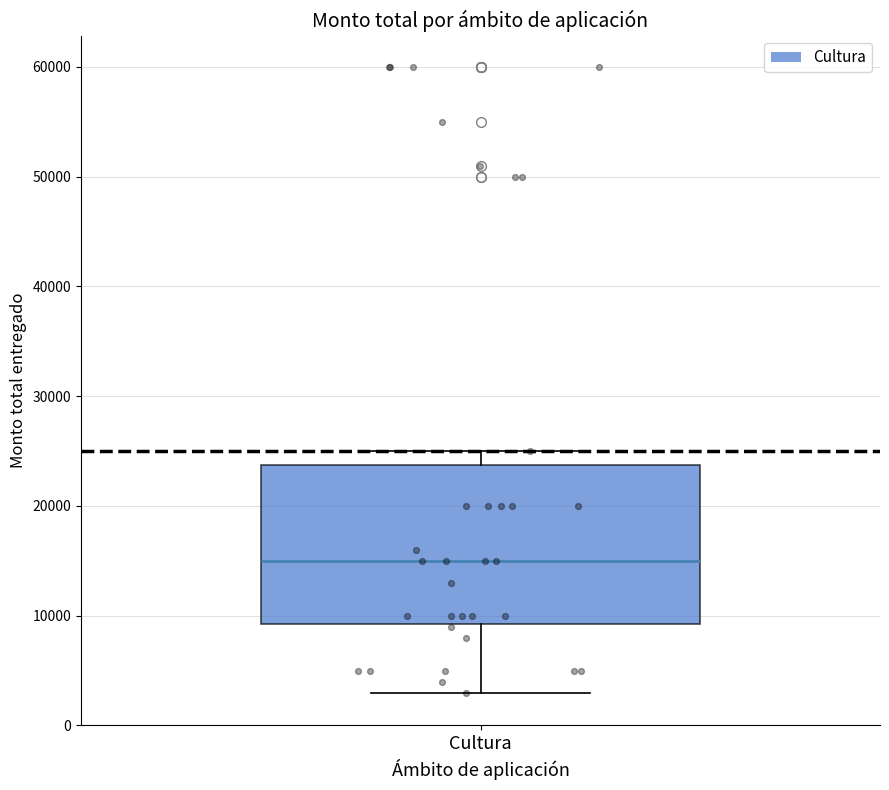

Read this box plot against the y-axis: the position of the median line, the range covered by the box, and the ends of both whiskers. The values are not printed on the chart, so give them approximately, as read against the axis.

median 15000, box 9000 to 24000, whiskers 3000 to 25000